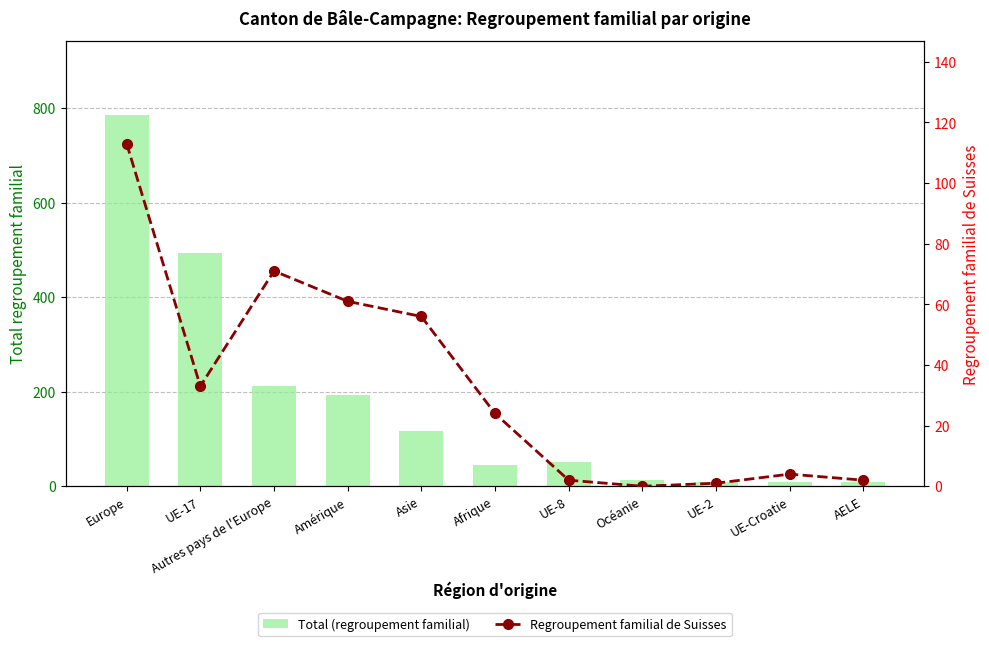

Which category has the lowest value across all series?

Océanie